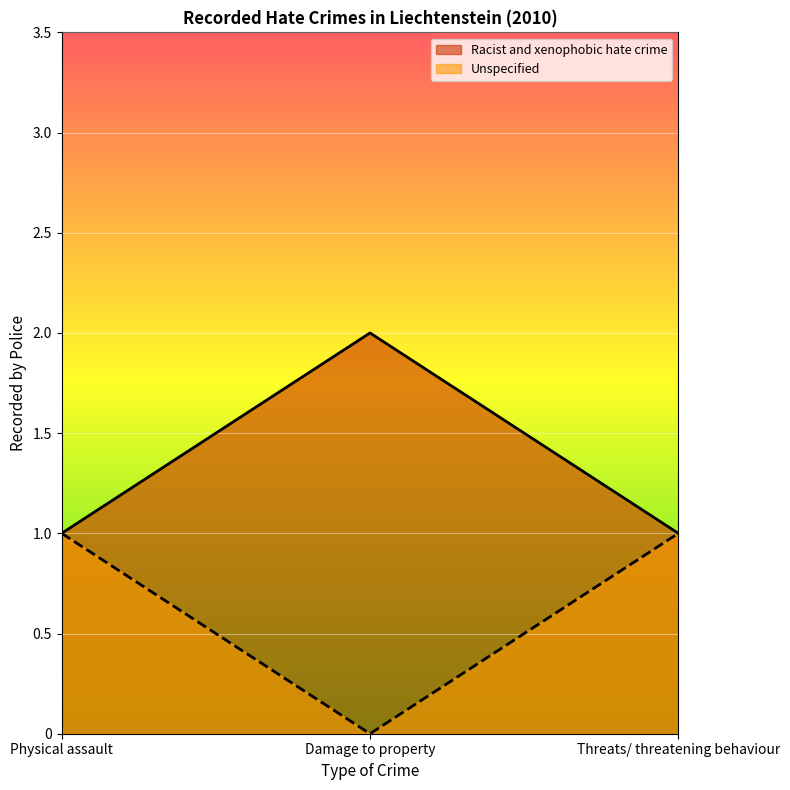

List the labels in order of value, largest first.

Damage to property, Physical assault, Threats/ threatening behaviour